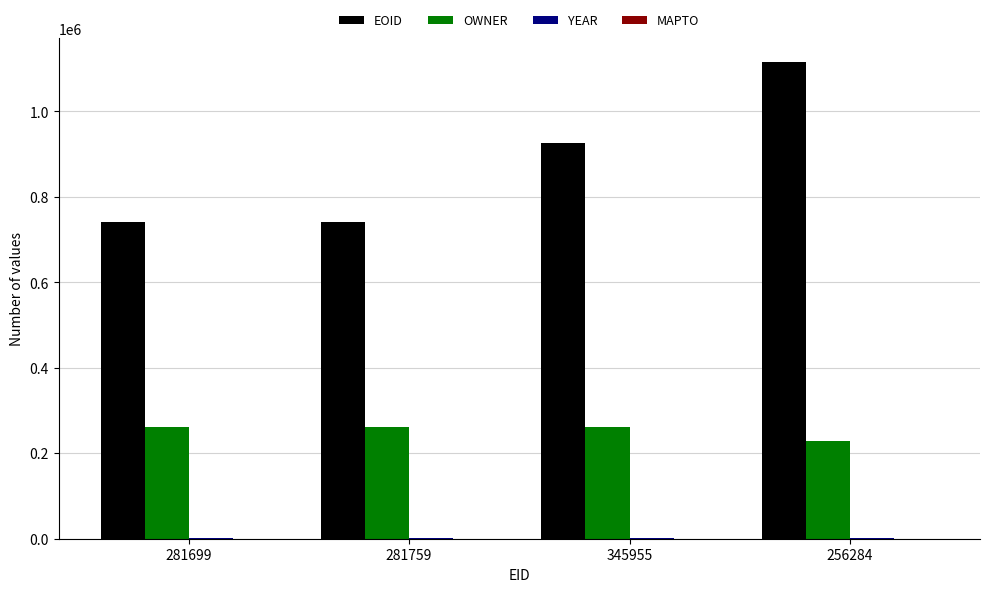

Between 281759 and 345955, which series saw the biggest shift?

EOID